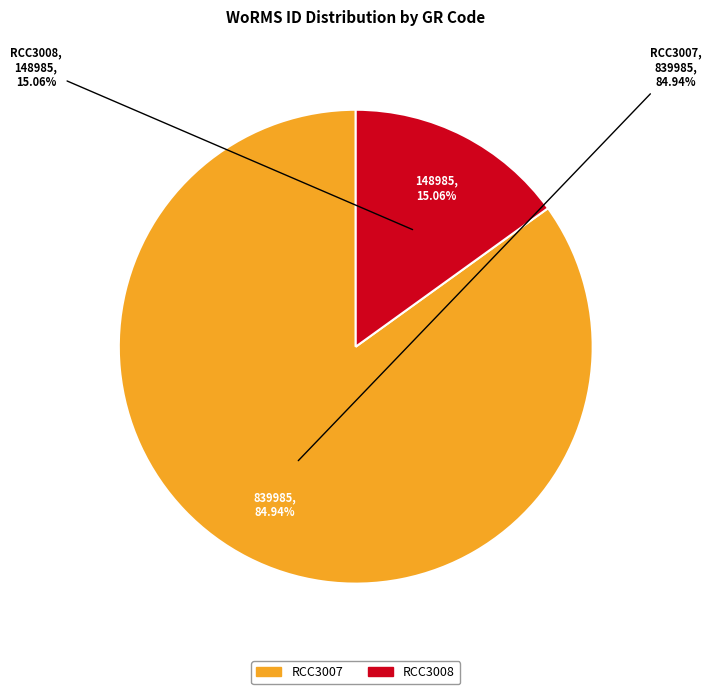

How many segments does this pie chart have?

2